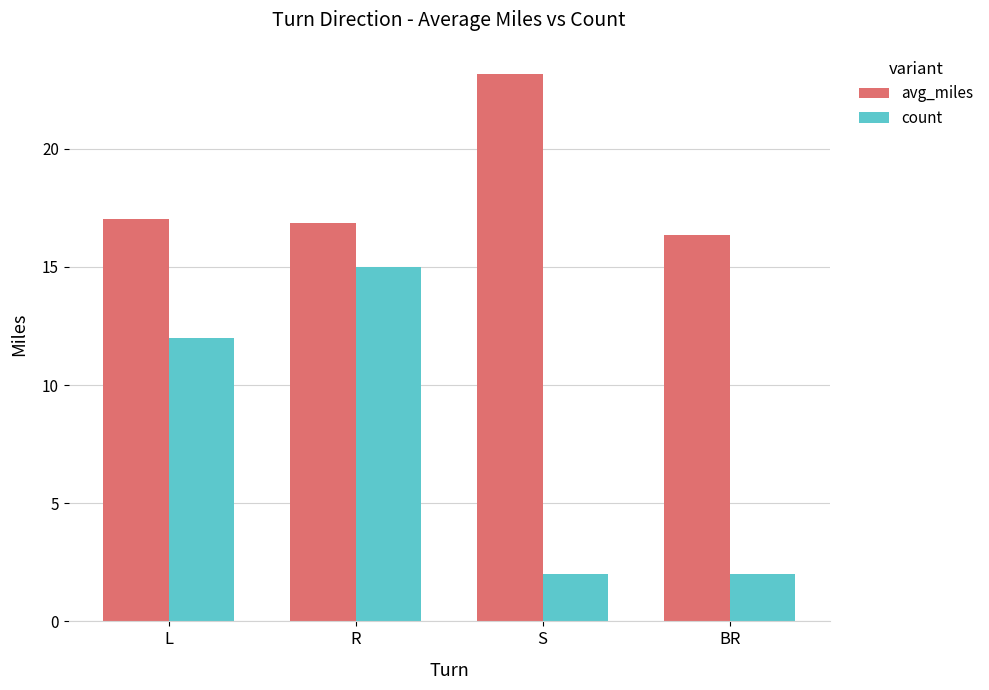

What is the average value of the avg_miles series?

18.3